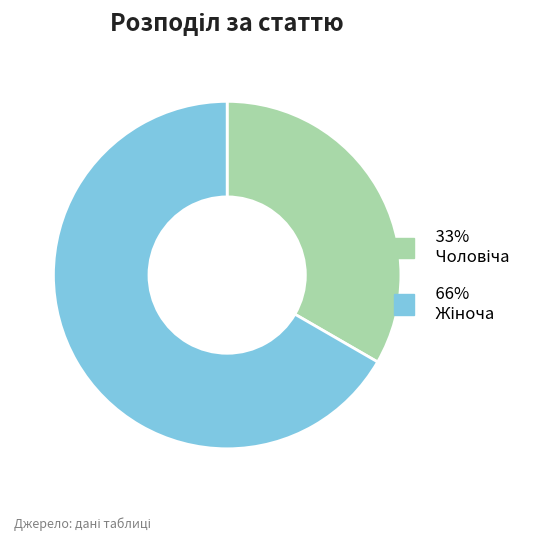

Is there a majority slice in this chart?

Yes